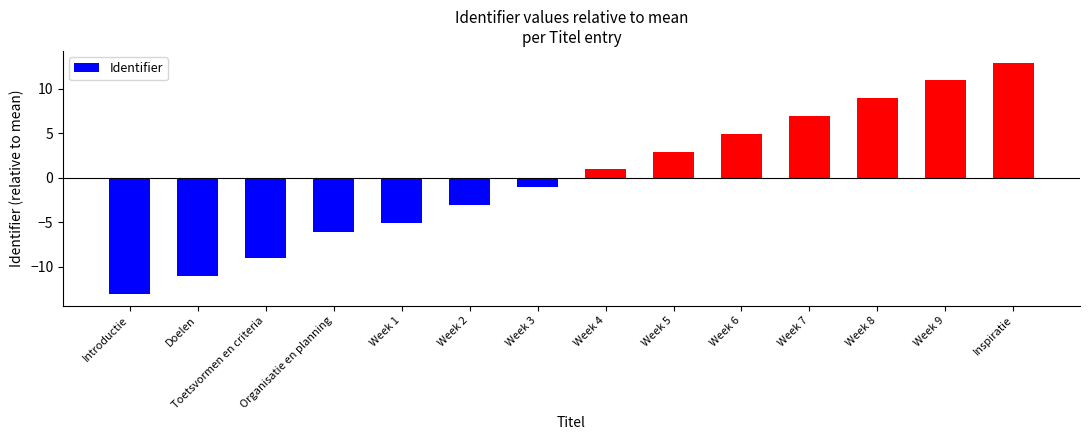

Where does the data first go above 0?

Week 4